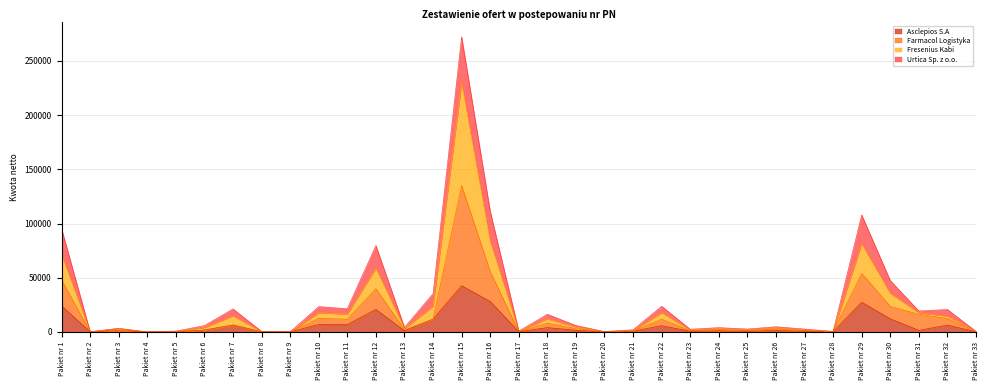

How many lines are shown in the chart?

4